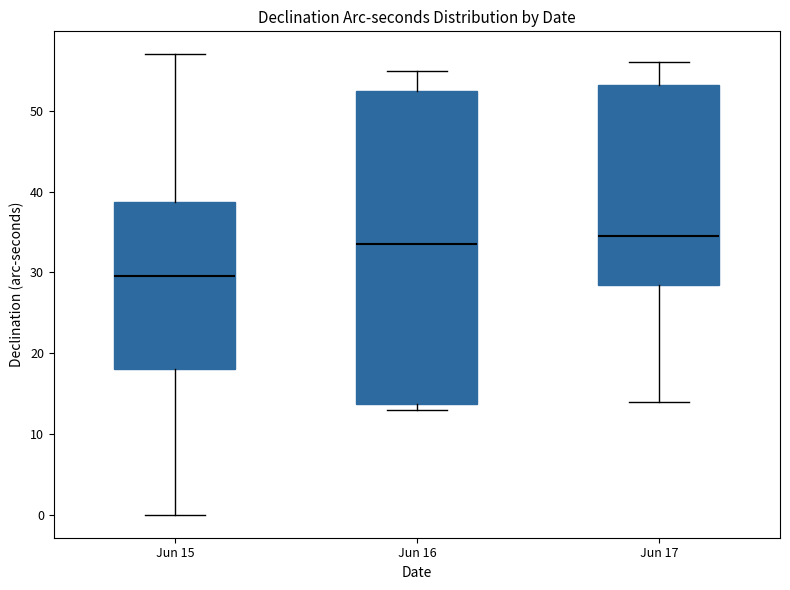

Comparing the boxes themselves (not the whiskers), which one is the tallest?

Jun 16